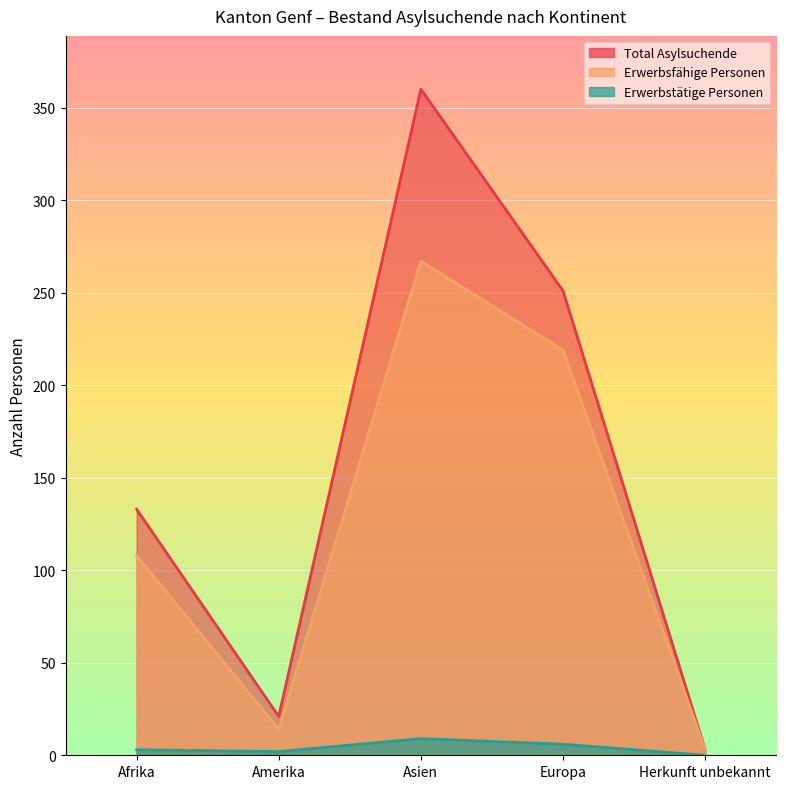

Reading left to right, list all the values displayed in this chart.

Total Asylsuchende: Afrika=133	Amerika=21	Asien=360	Europa=251	Herkunft unbekannt=3
Erwerbsfähige Personen: Afrika=108	Amerika=14	Asien=267	Europa=219	Herkunft unbekannt=3
Erwerbstätige Personen: Afrika=3	Amerika=2	Asien=9	Europa=6	Herkunft unbekannt=0